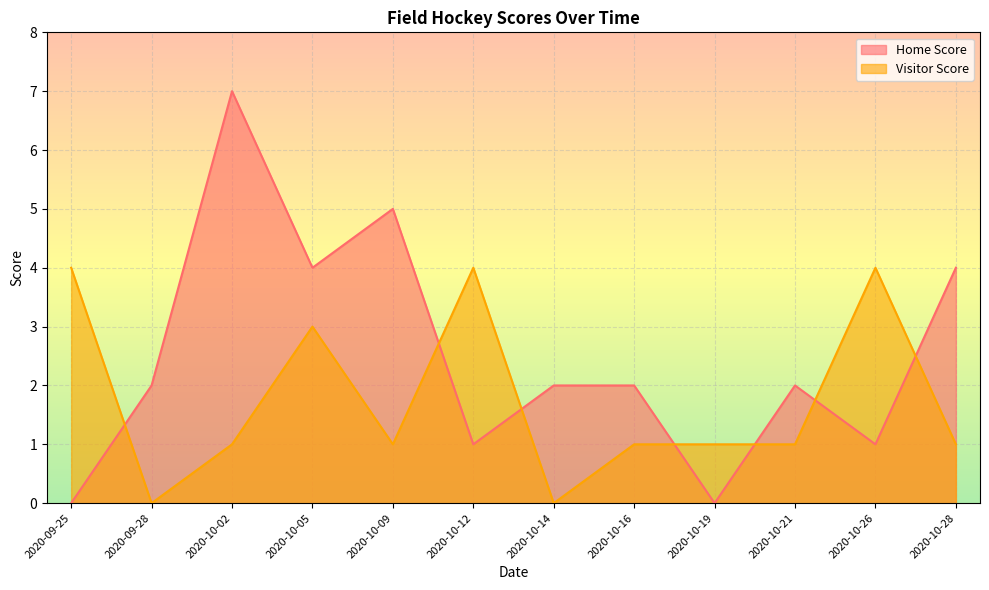

What position from the left is 2020-10-14?

7